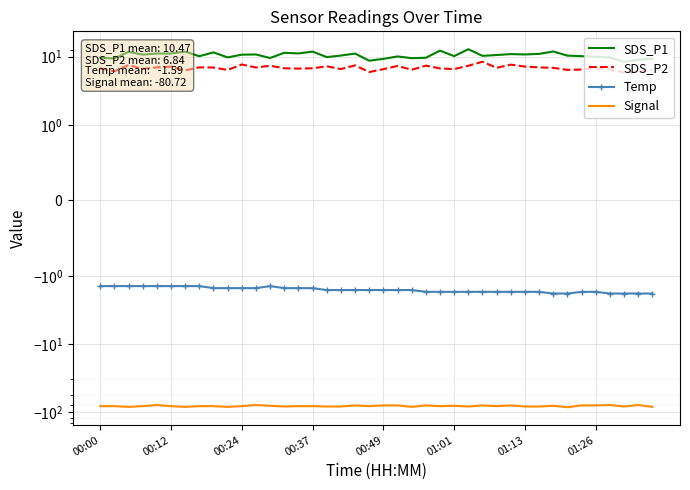

How many data points in Signal are above -81?

15